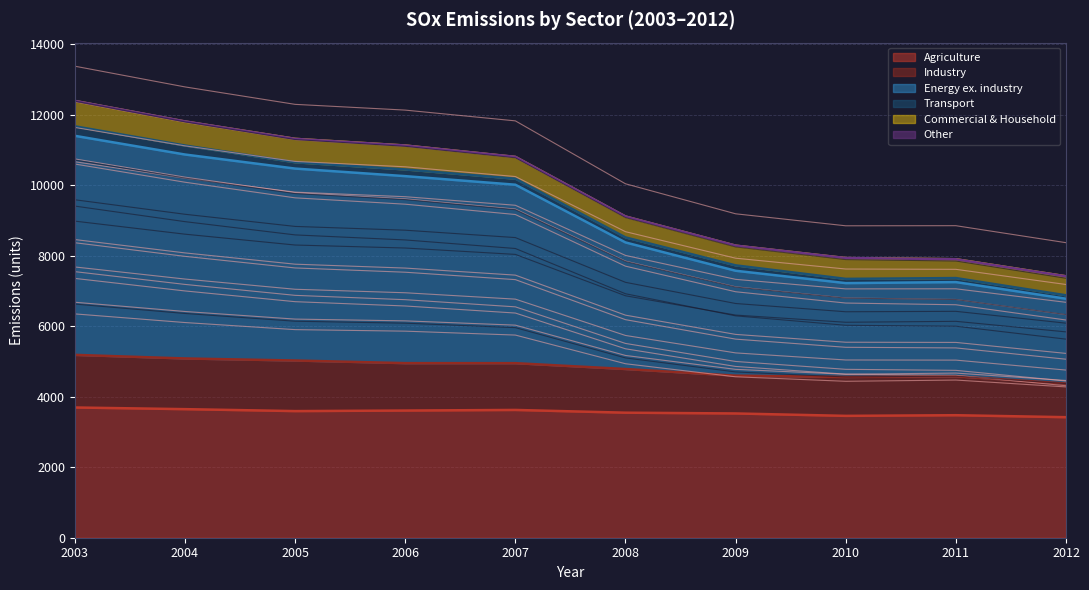

In Energy ex. industry, how many points are lower than both neighbors (excluding endpoints)?

1